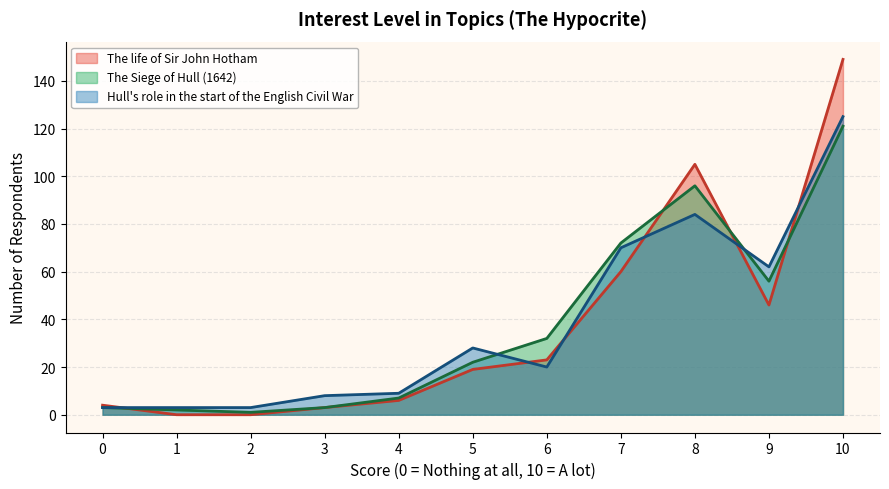

What is the minimum value for Hull's role in the start of the English Civil War?

3